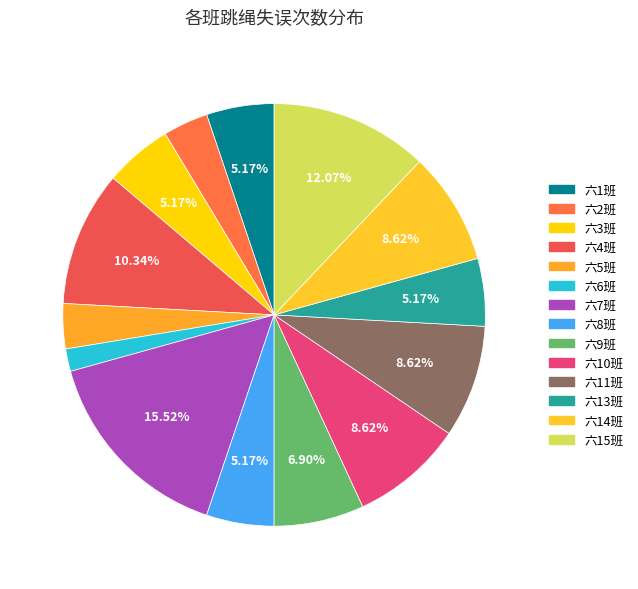

To the nearest percent, what is the average slice percentage?

7%